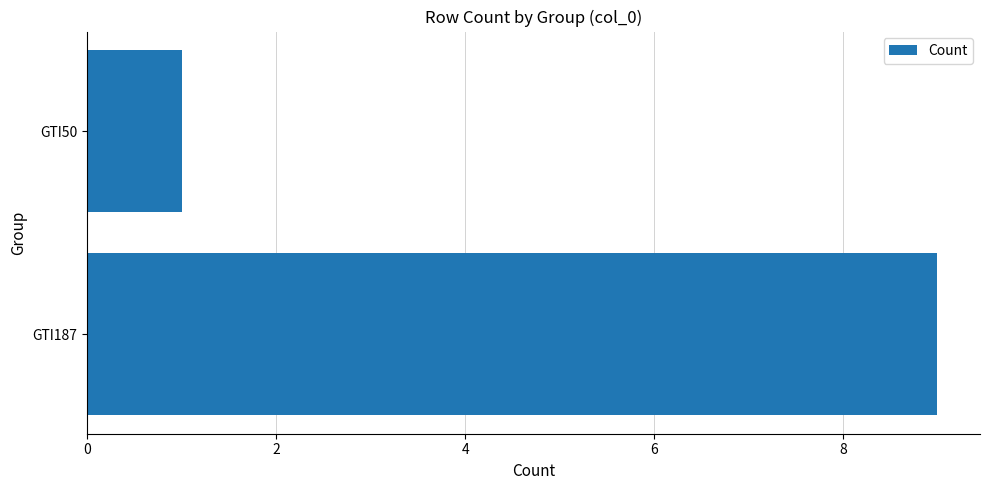

Which label corresponds to the smallest value in the chart?

GTI50